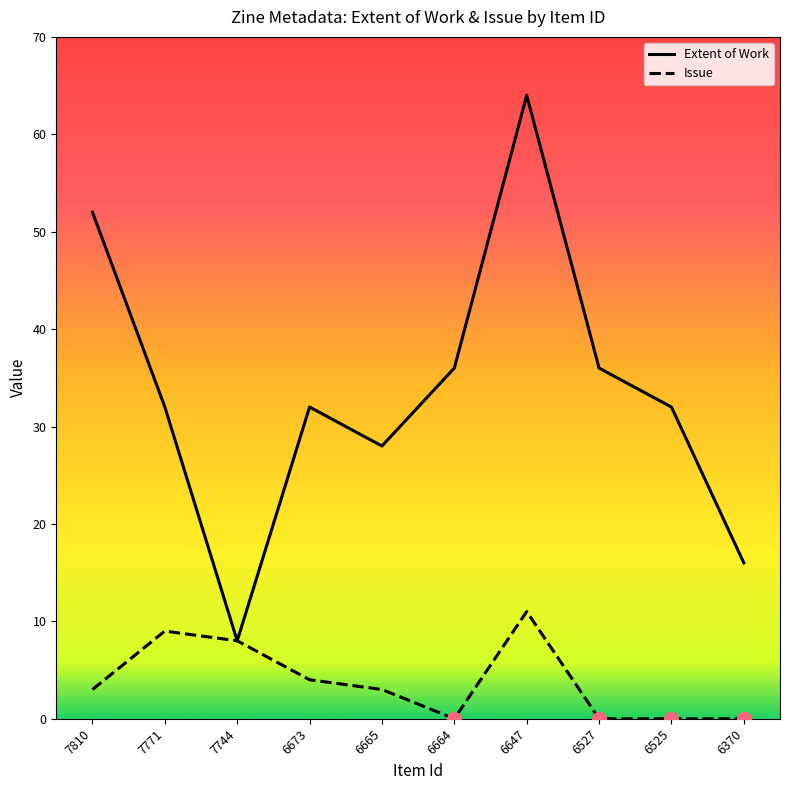

Rank the series at 6527 from highest to lowest value.

Extent of Work, Issue